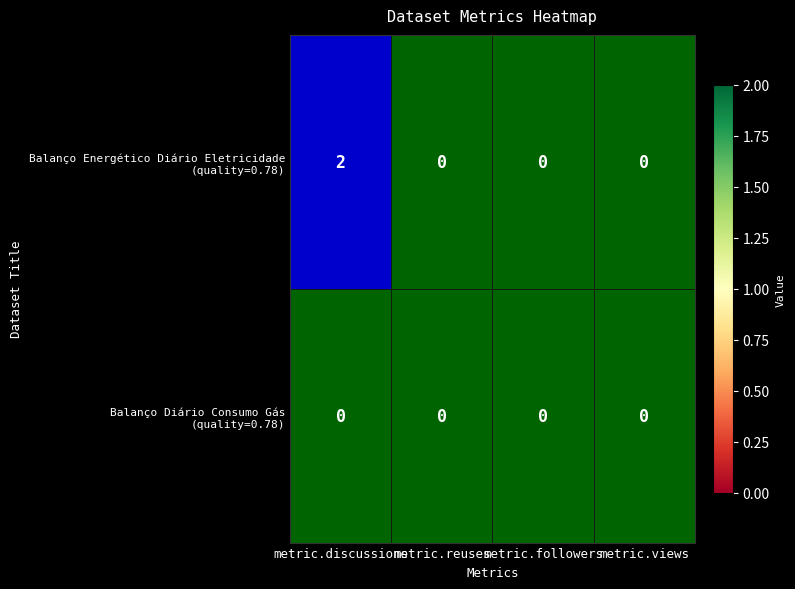

Which category has the highest value across all series?

metric.discussions